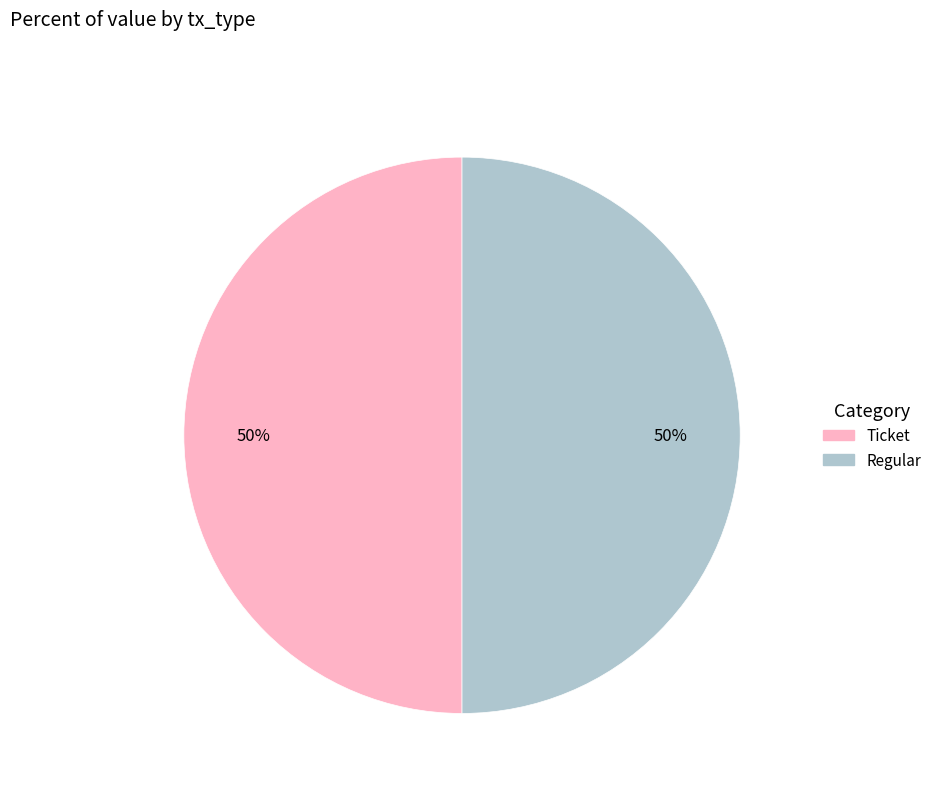

To the nearest percent, what is the average slice percentage?

50%